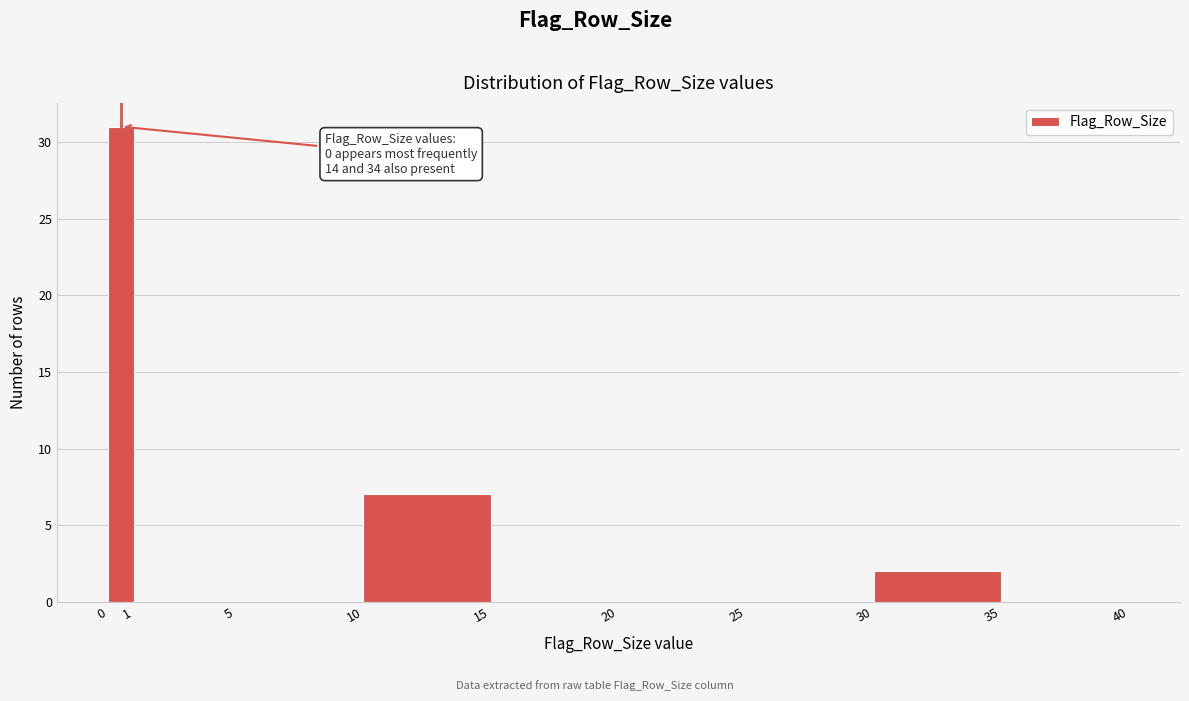

Which range on the x-axis has the tallest bar?

0 to 1